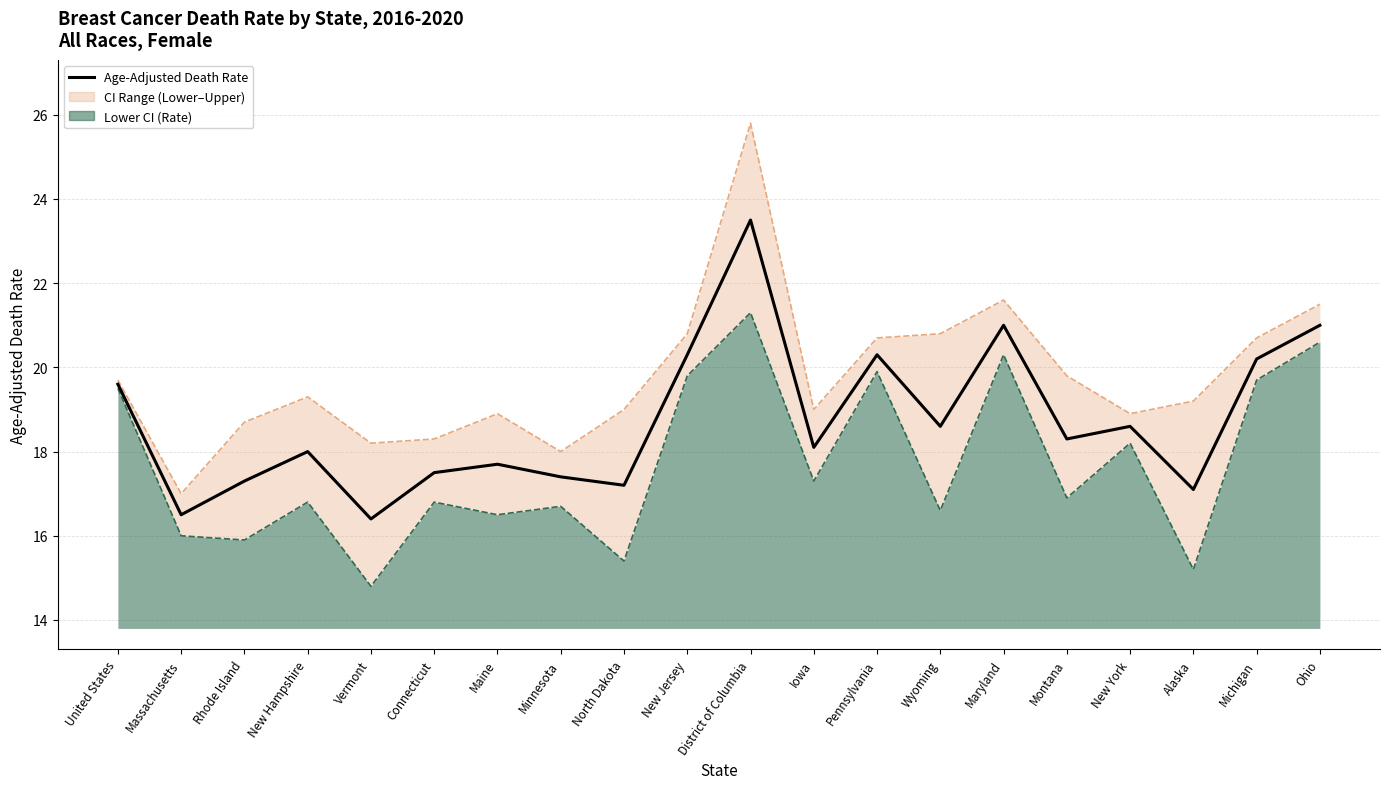

What is the label of the 13th point from the left?

Pennsylvania